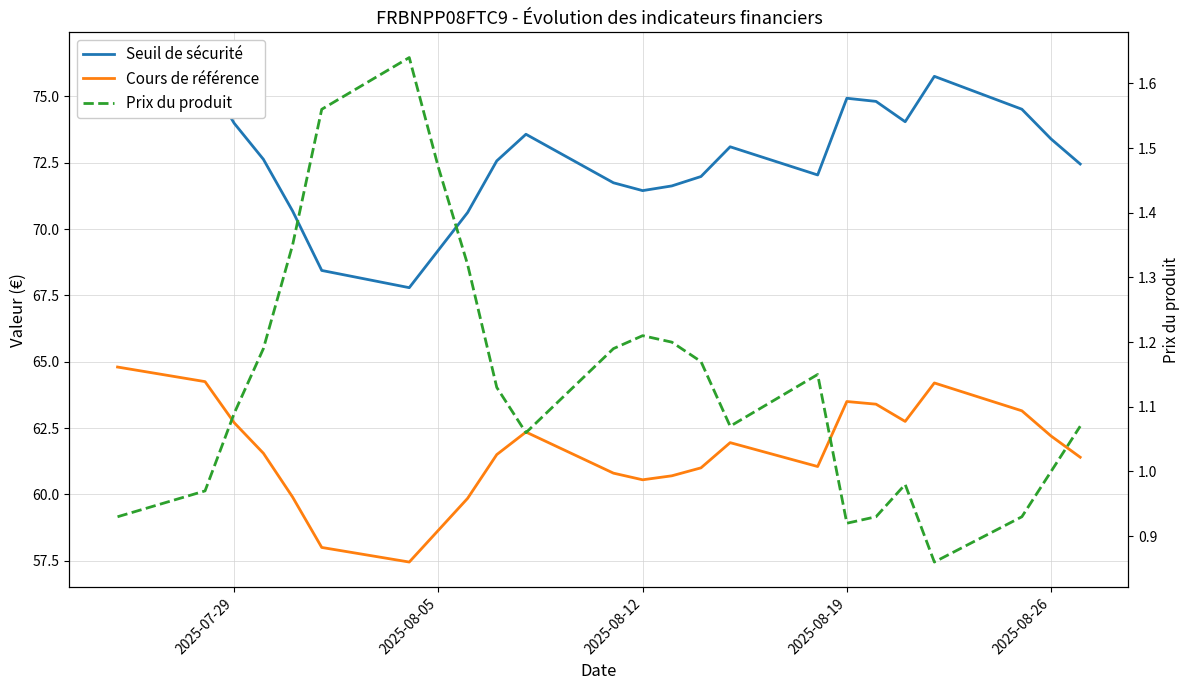

The Seuil de sécurité series shows 32.8 at 2025-07-29. True or false?

False